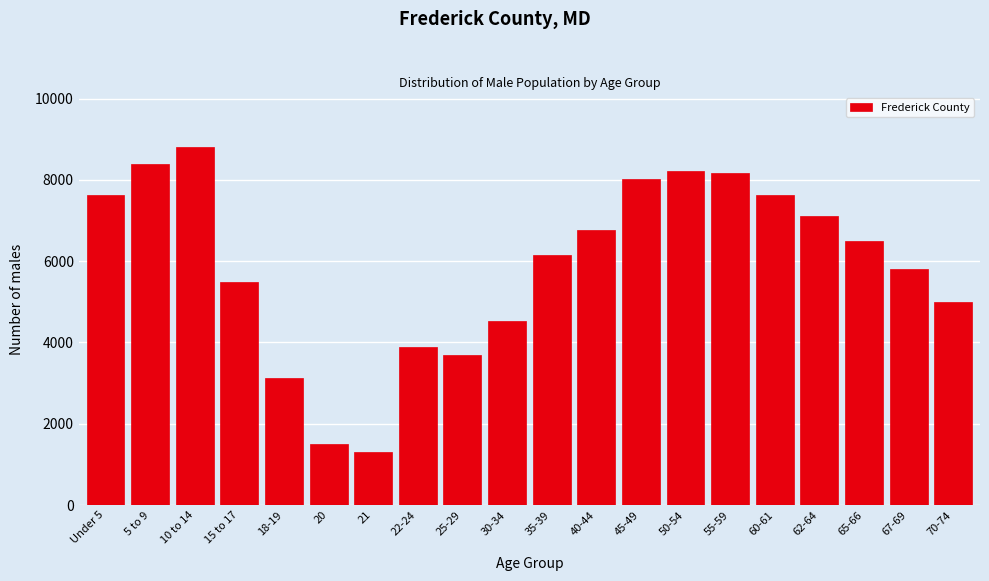

Reading left to right, extract all data points from this chart.

7623	8386	8820	5498	3119	1508	1308	3889	3691	4537	6139	6766	8024	8221	8177	7623	7119	6502	5801	4987